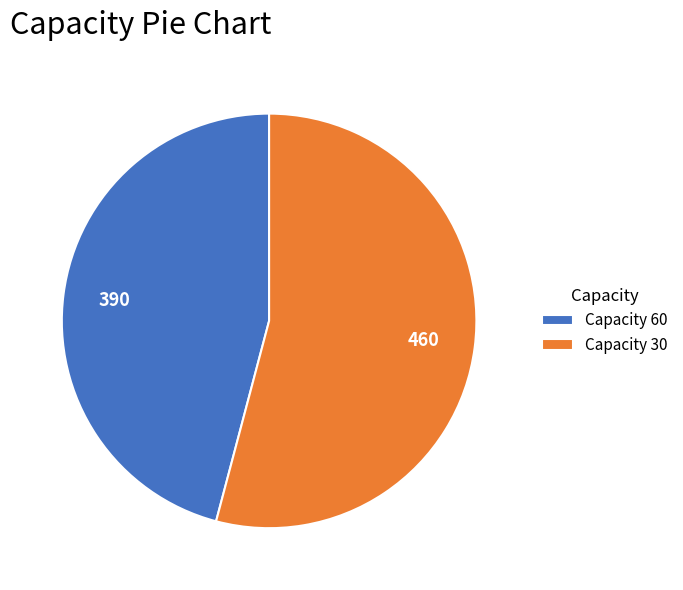

What is the largest slice in the pie chart?

Capacity 30